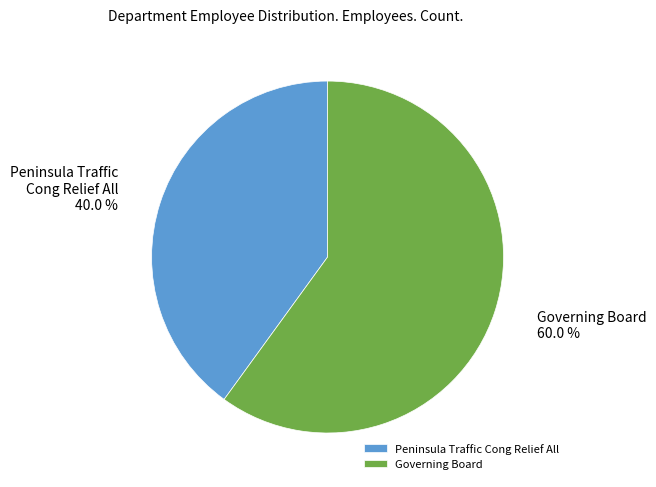

Is there any slice that represents more than half of the pie?

Yes